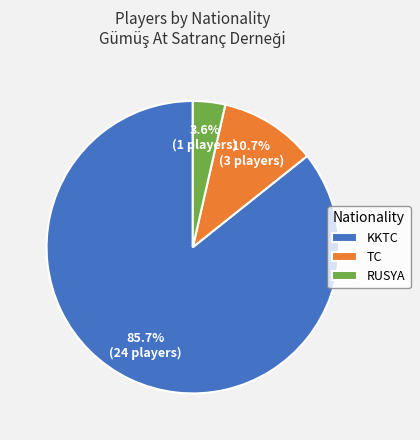

How much of the chart is everything except TC?

89.3%